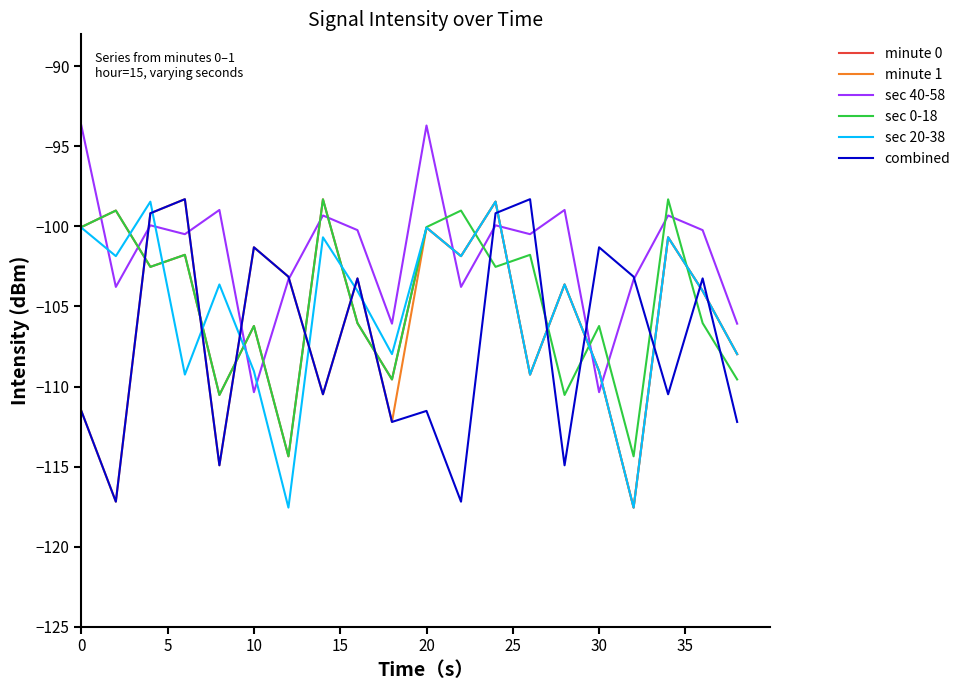

What is the greatest value displayed?

-93.7